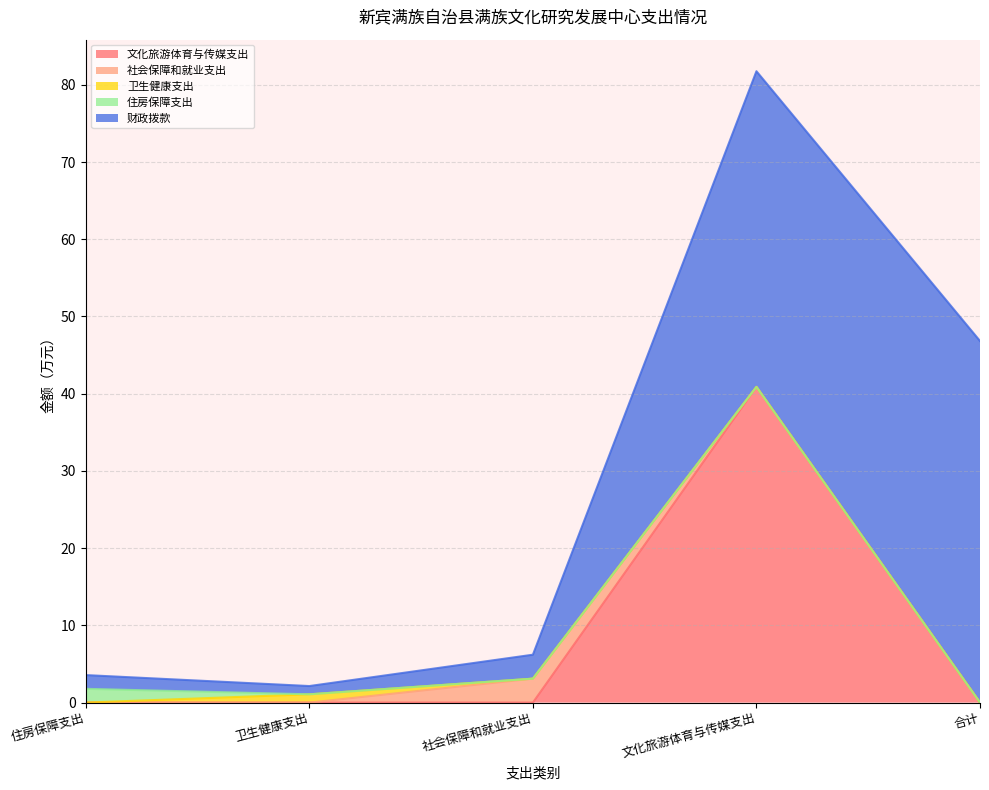

How many series are shown in this chart?

5